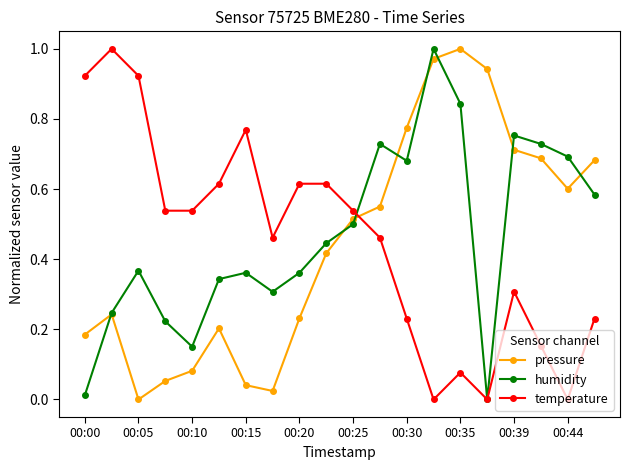

Is this an area chart (filled region under the line)?

No